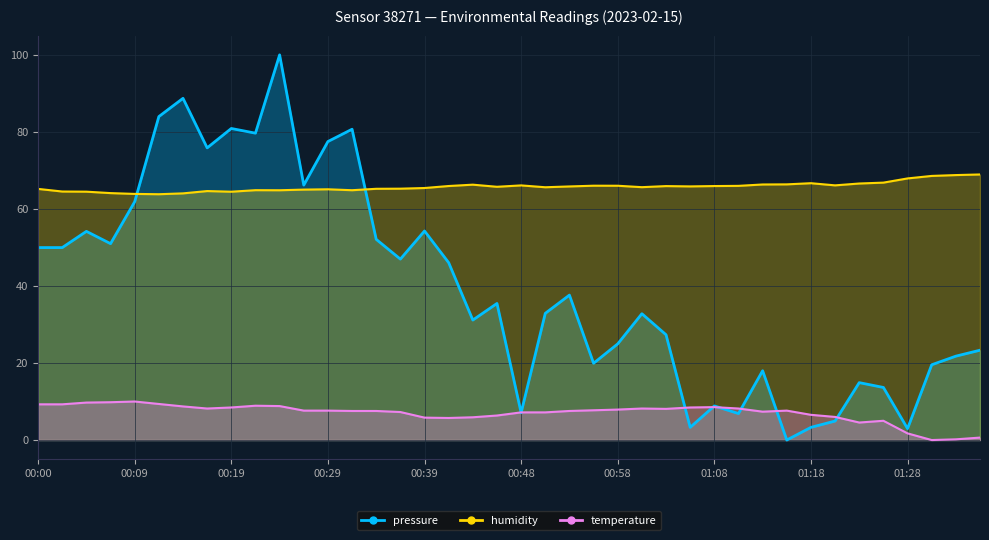

Read the pressure value at 01:23.

14.9